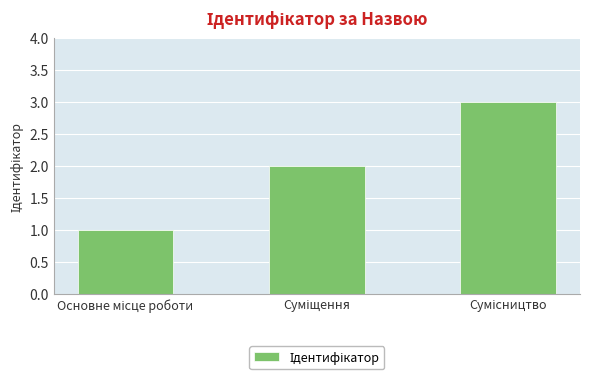

What is the maximum value shown in the chart?

3